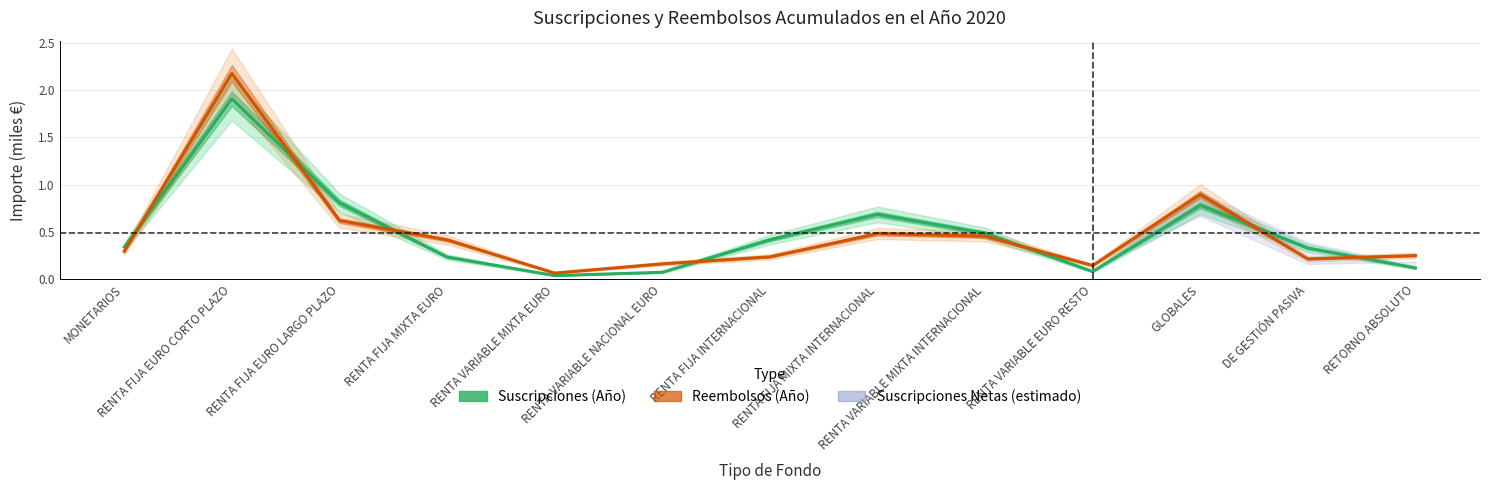

What is the sum of the Reembolsos (Año) values at RENTA FIJA EURO CORTO PLAZO and RETORNO ABSOLUTO?

2.4